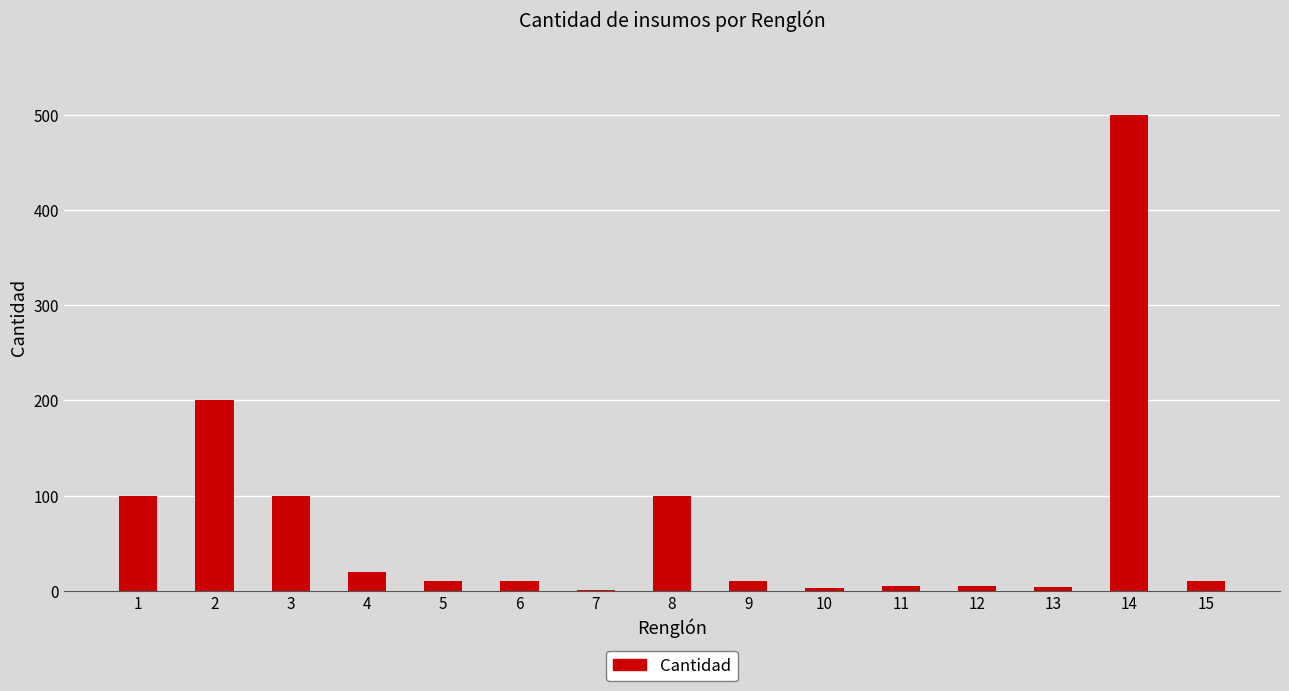

Is it true that the value at 1 is 100?

True